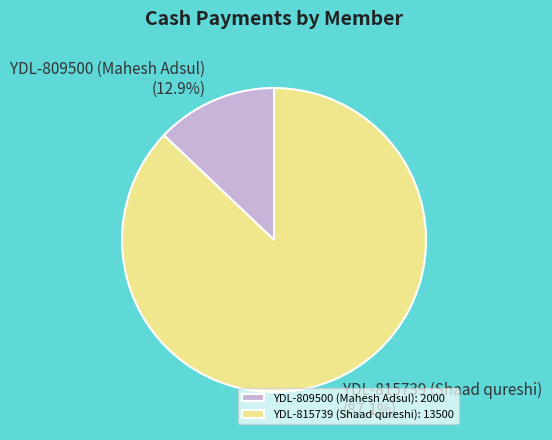

Does any single category account for the majority?

Yes